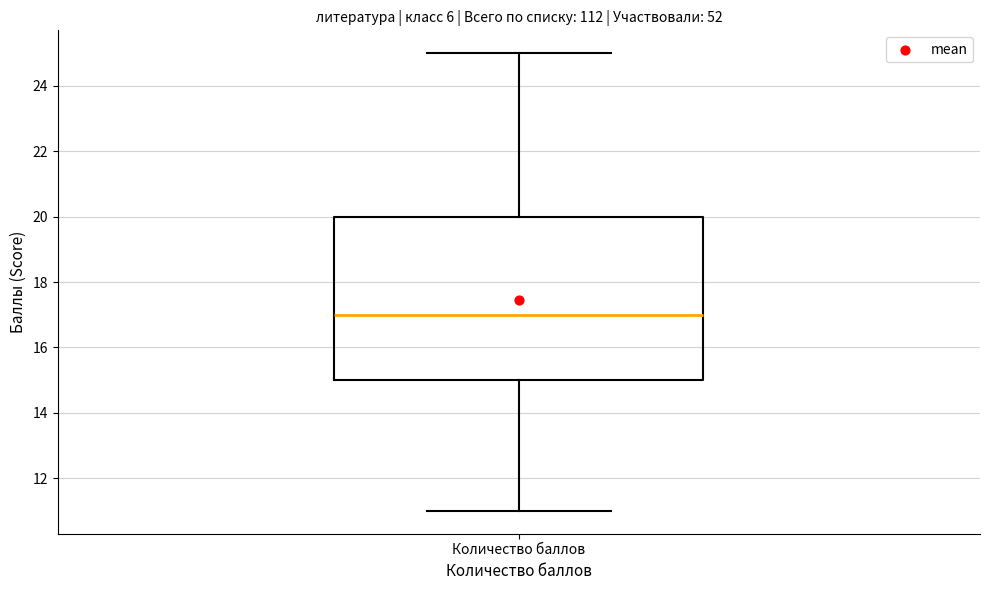

Where does the upper whisker of the box for Количество баллов end on the y-axis? The values are not printed on the chart, so give them approximately, as read against the axis.

25